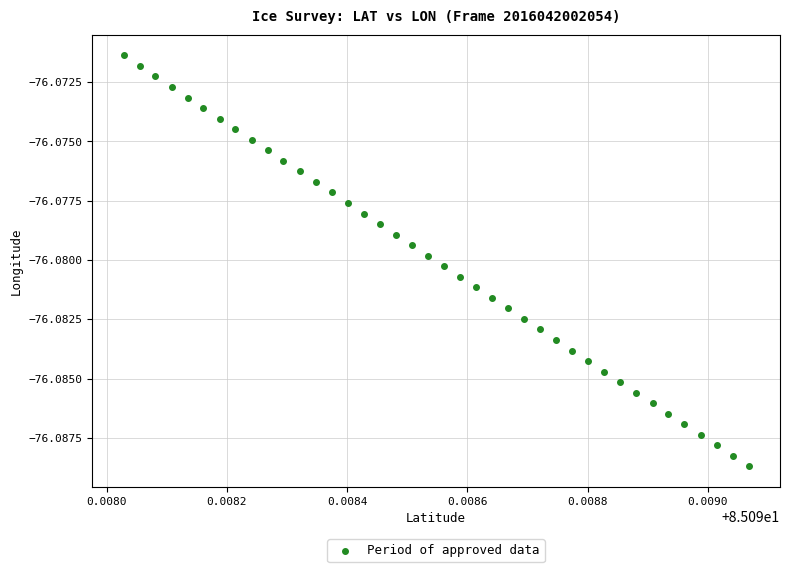

Count the number of points in this scatter plot.

40